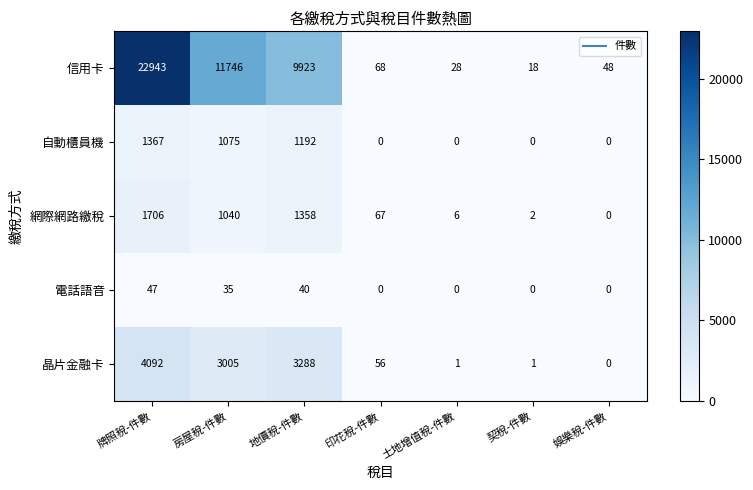

At 地價稅-件數, list the series in order from smallest to largest.

電話語音, 自動櫃員機, 網際網路繳稅, 晶片金融卡, 信用卡